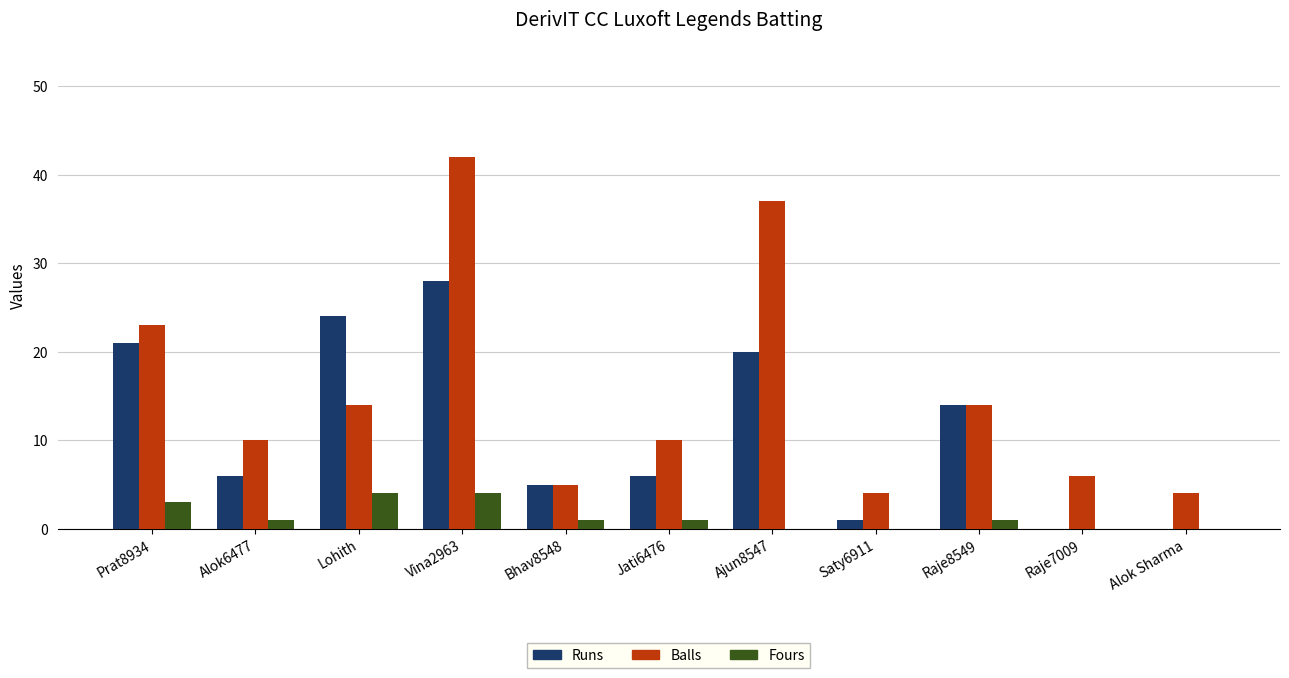

Between Vina2963 and Ajun8547, which series saw the biggest shift?

Runs